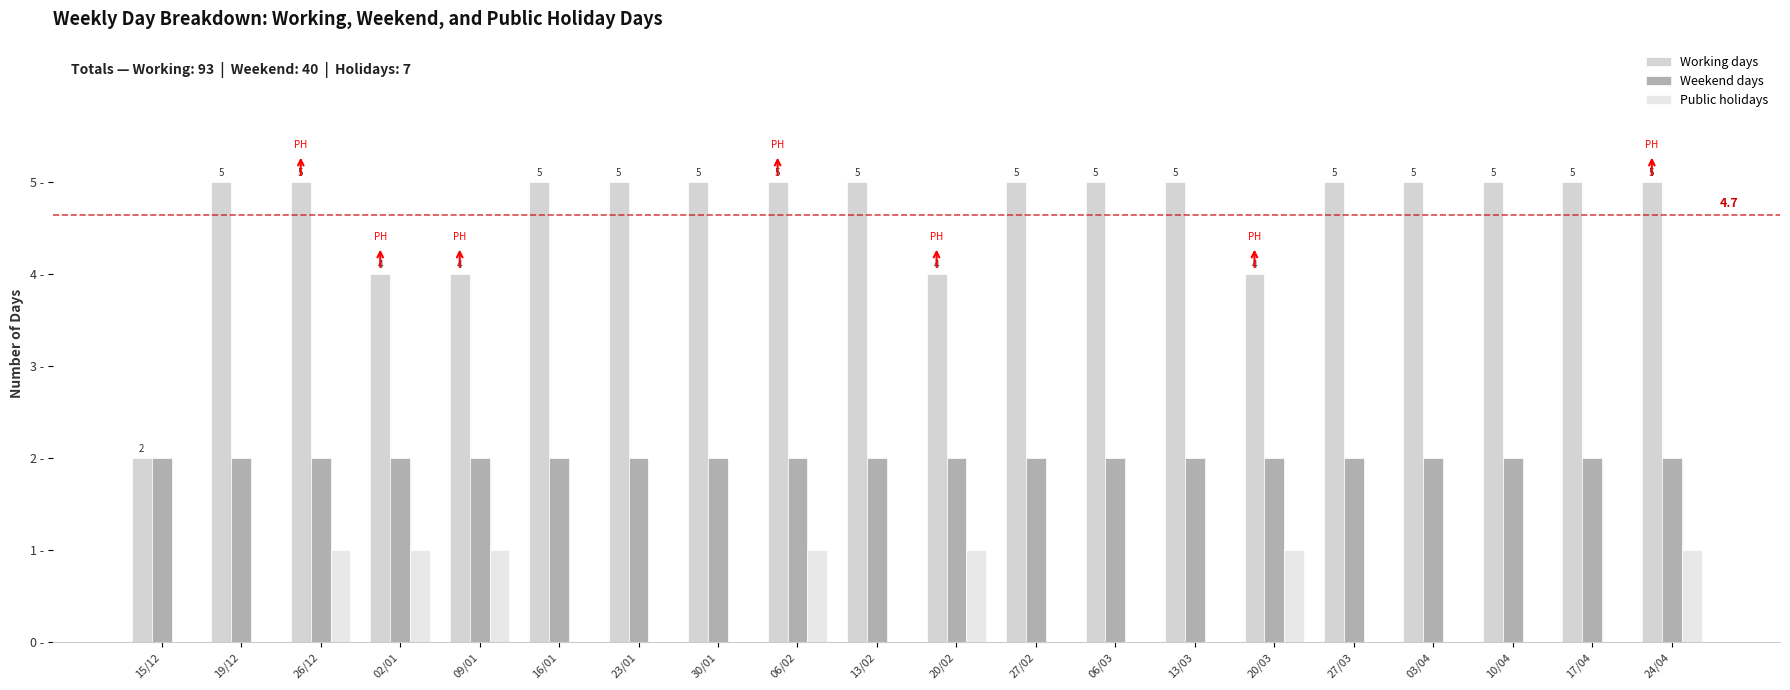

Does the chart contain stacked bars?

No